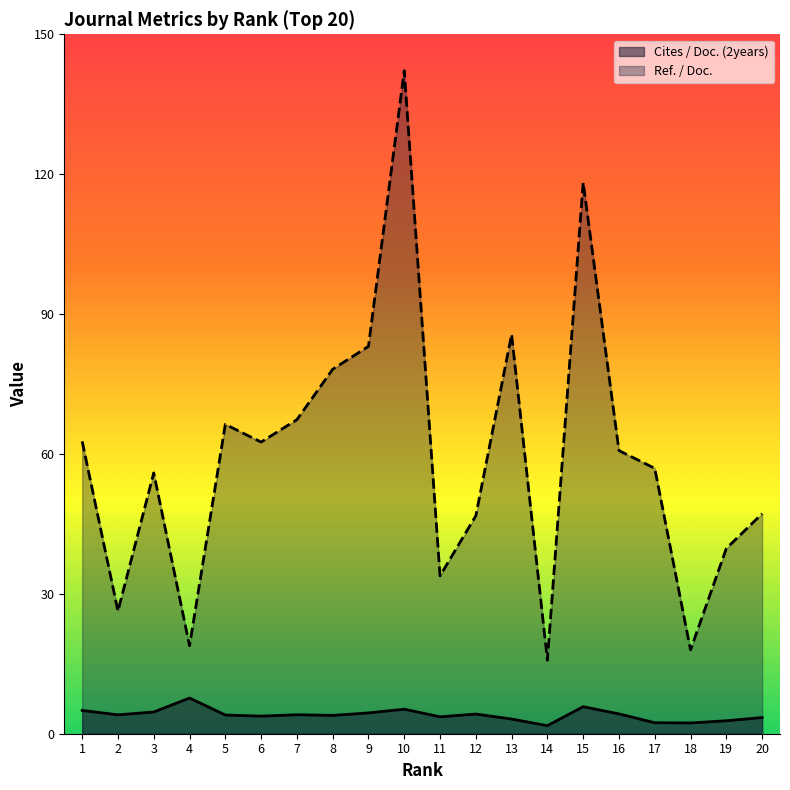

List the labels in order of Cites / Doc. (2years) value, largest first.

4, 15, 10, 1, 3, 9, 16, 12, 7, 2, 5, 8, 6, 11, 20, 13, 19, 17, 18, 14